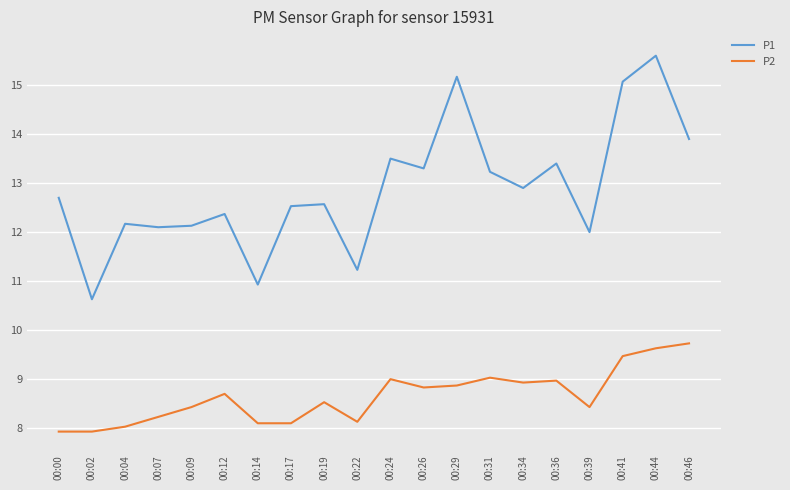

What is the average value of the P2 series?

8.7